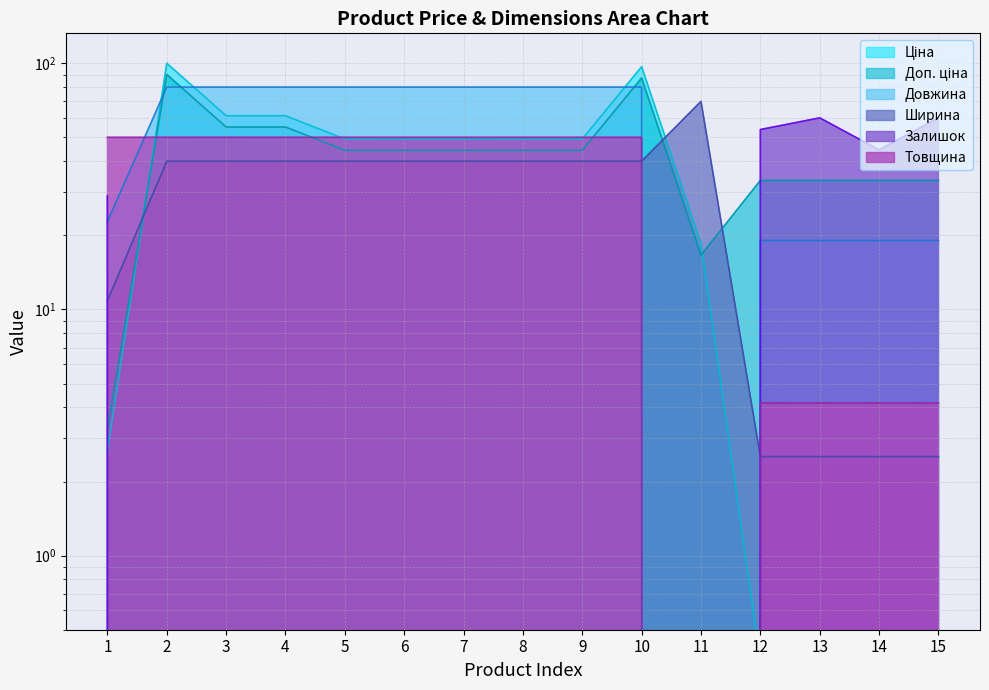

How many data points does each series have?

15